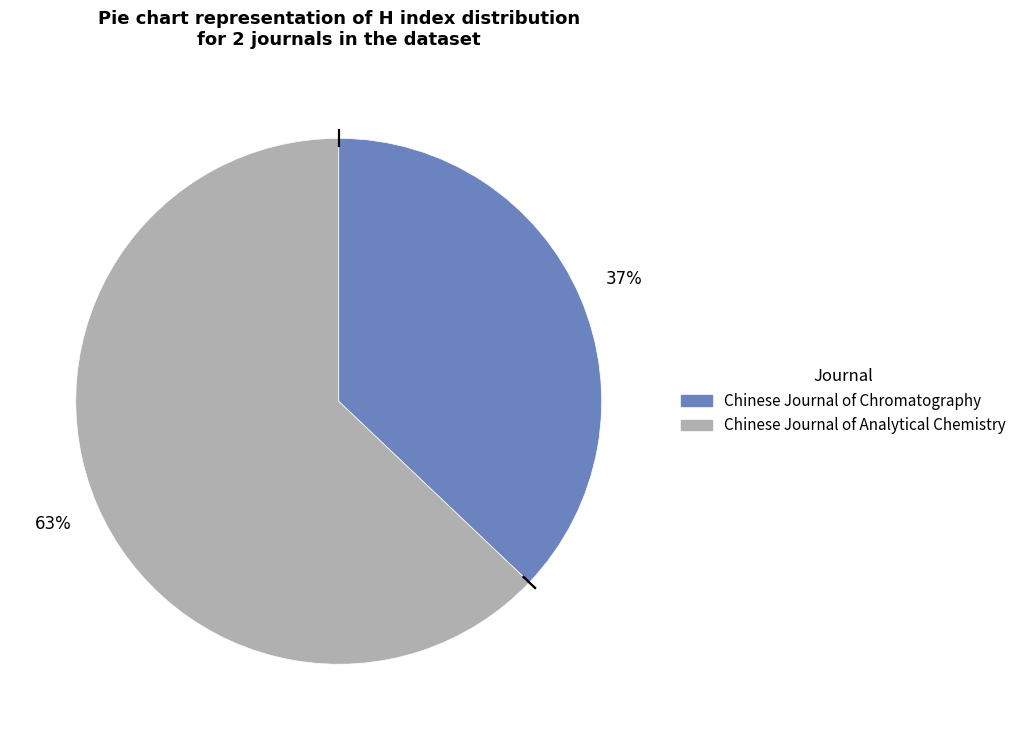

Rank the categories by value from highest to lowest.

Chinese Journal of Analytical Chemistry, Chinese Journal of Chromatography